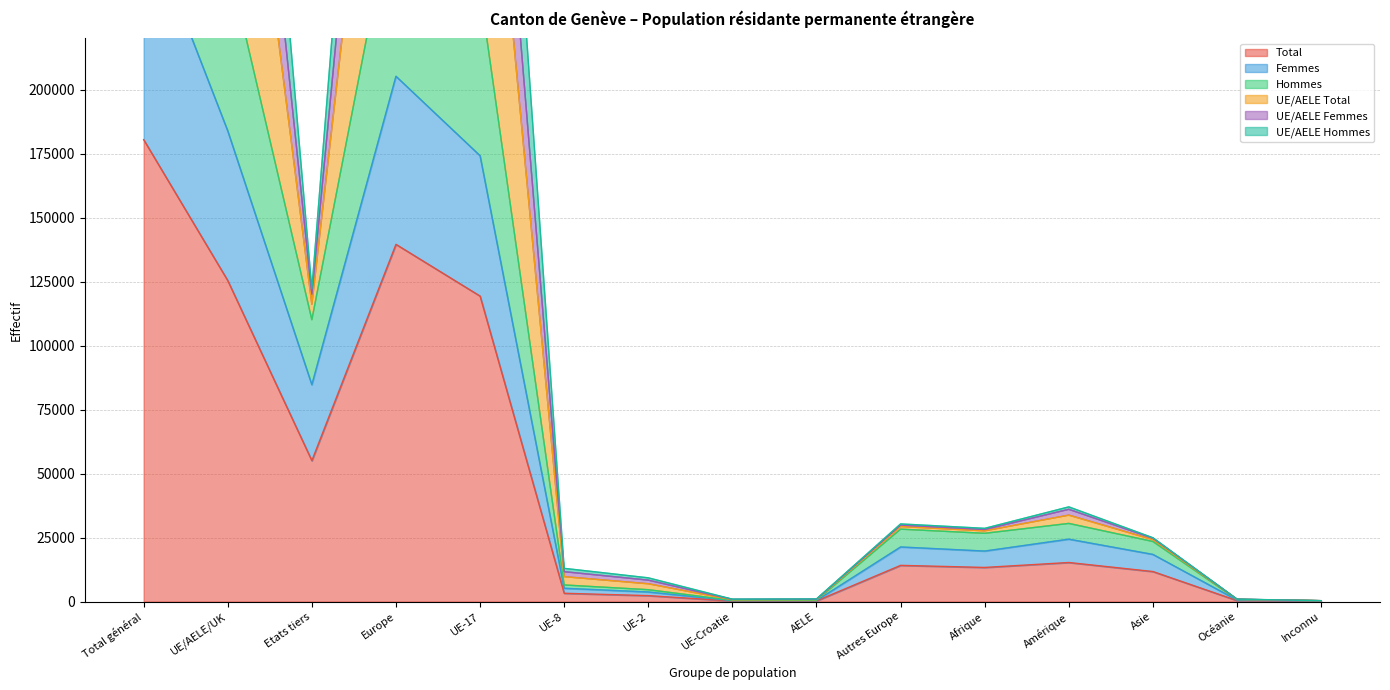

At how many categories does at least one series exceed 396060?

4